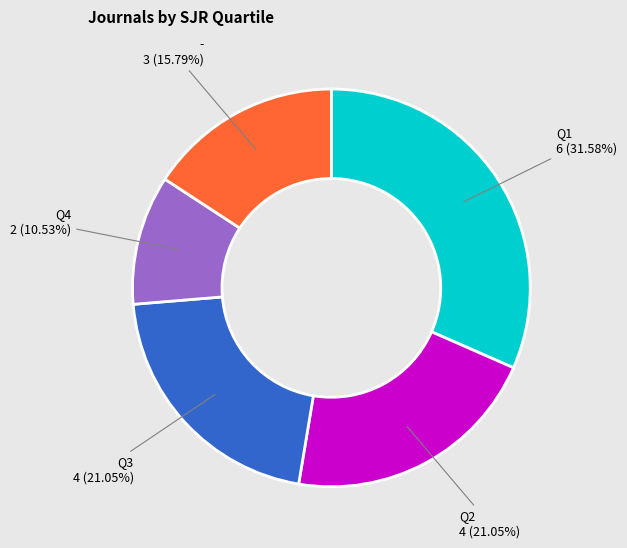

Is there a majority slice in this chart?

No